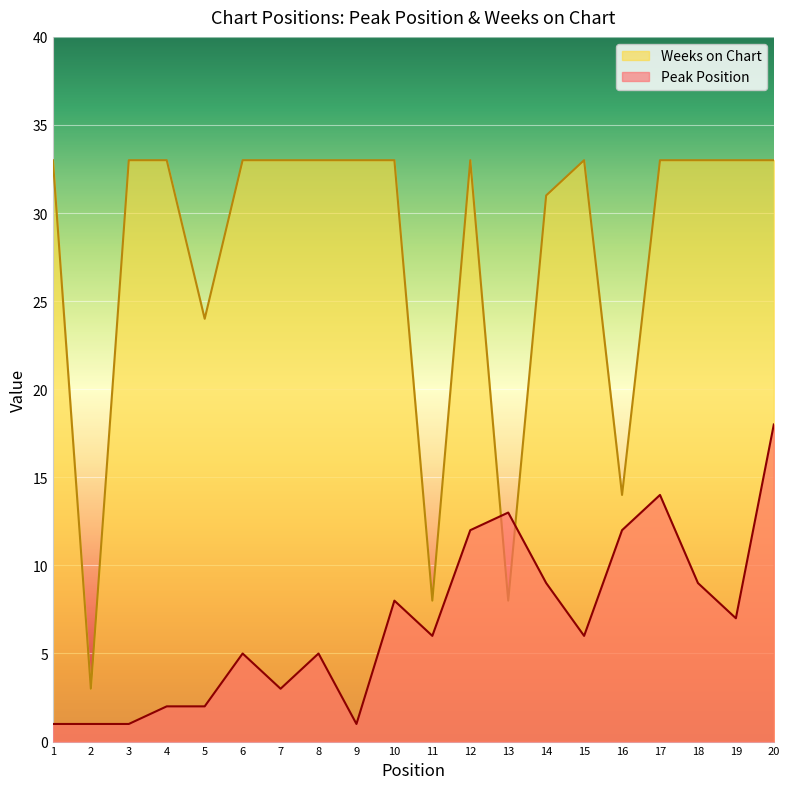

The value of Peak Position at 4 is 2. True or false?

True